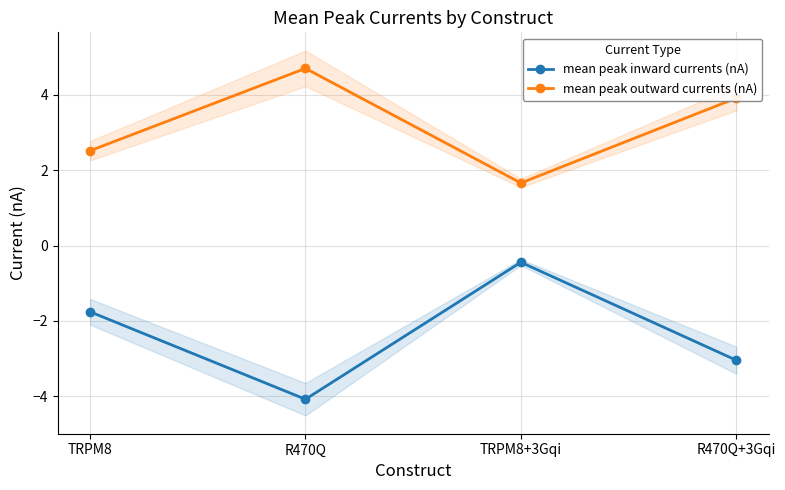

True or false: mean peak inward currents (nA) has a value of -2.5 at TRPM8.

False